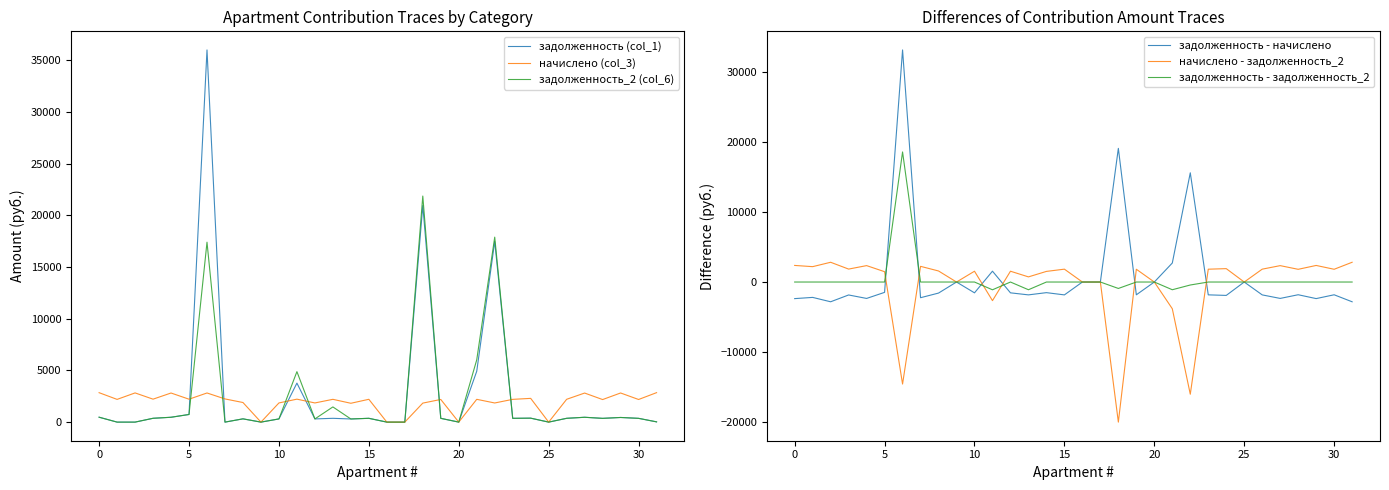

Is it true that задолженность - задолженность_2 equals 6859.3 at 10?

False